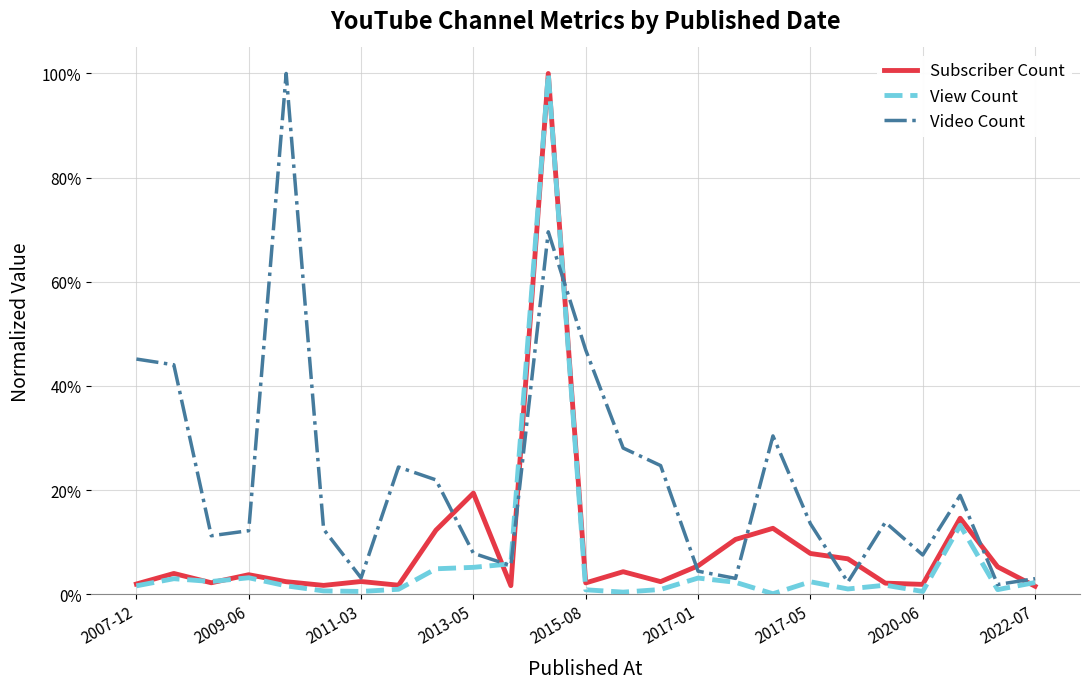

At which category does View Count reach its first local peak?

2009-06